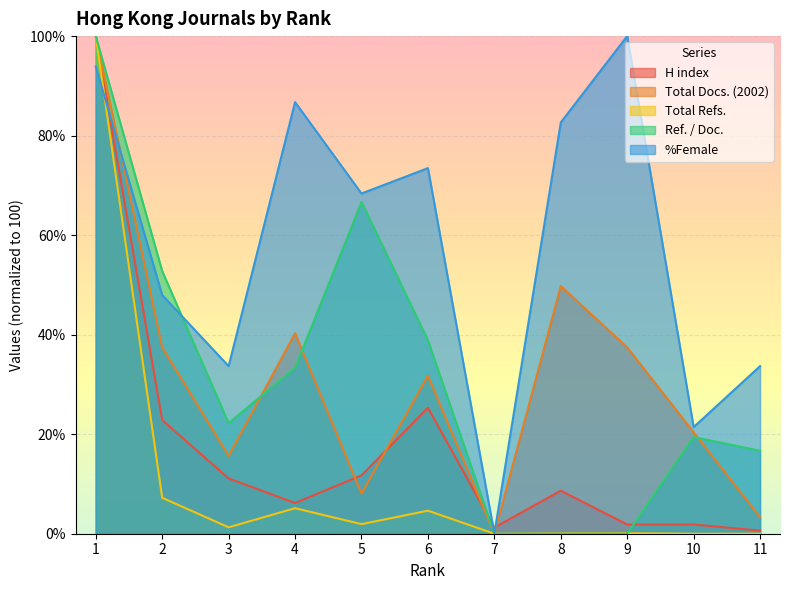

Count the number of data series in this chart.

5